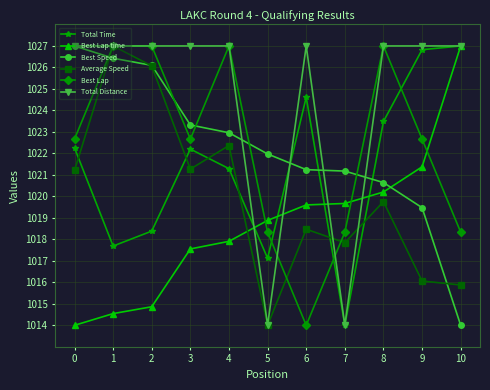

The Total Distance series shows 607.4 at 8. True or false?

False